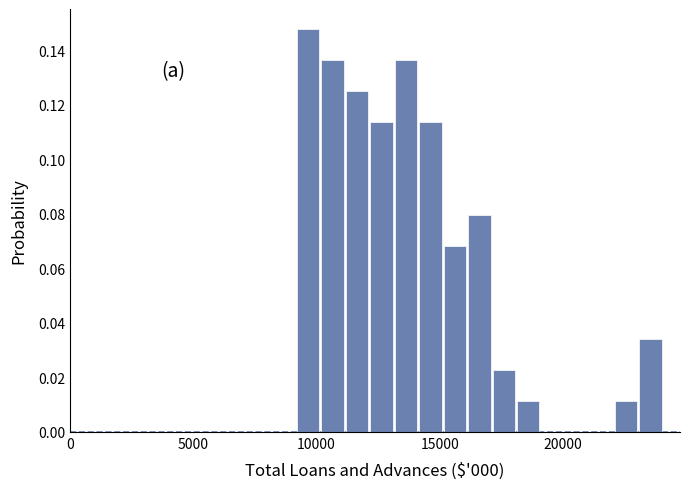

Read against the x-axis, roughly where is the centre of the tallest bar?

9500